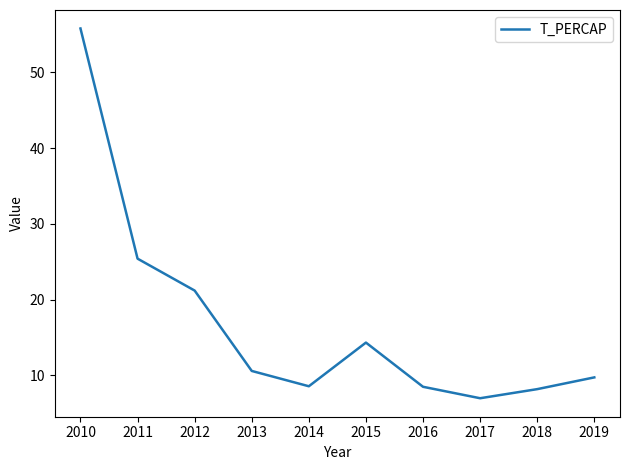

Between 2013 and 2017, which is larger?

2013